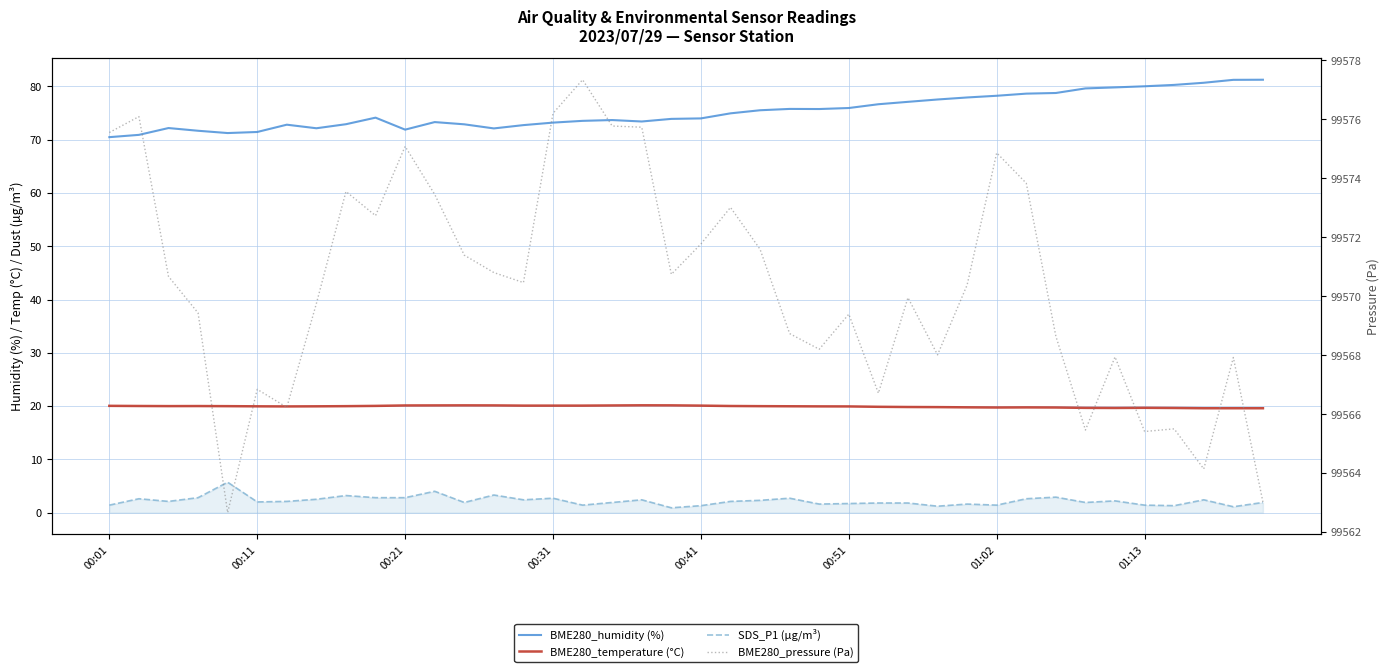

What is the greatest value displayed?

99577.3